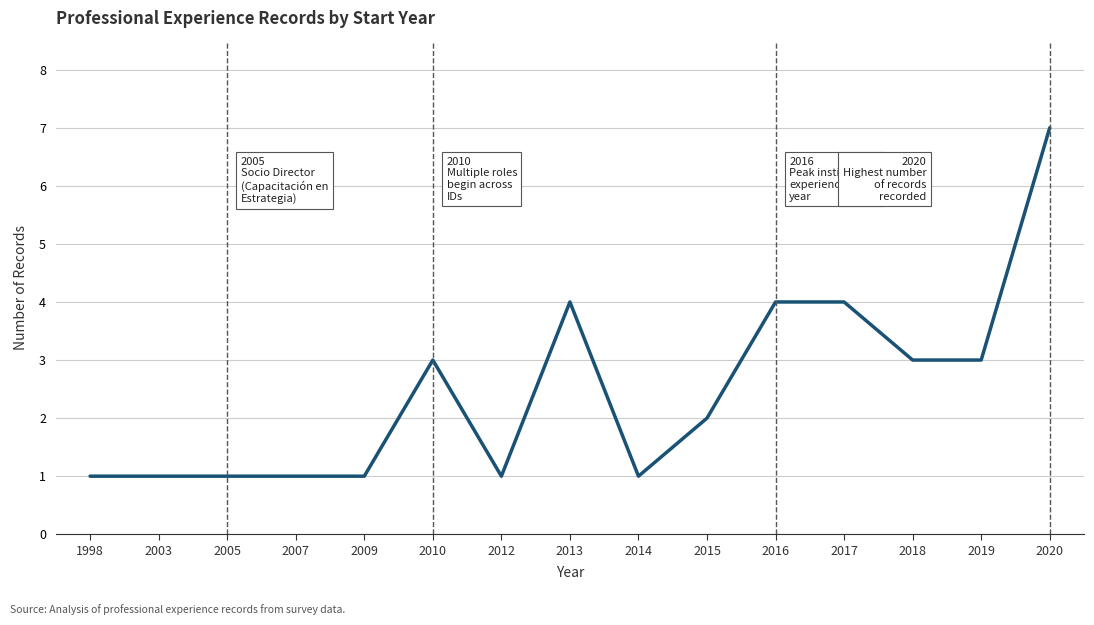

What is the greatest value displayed?

7